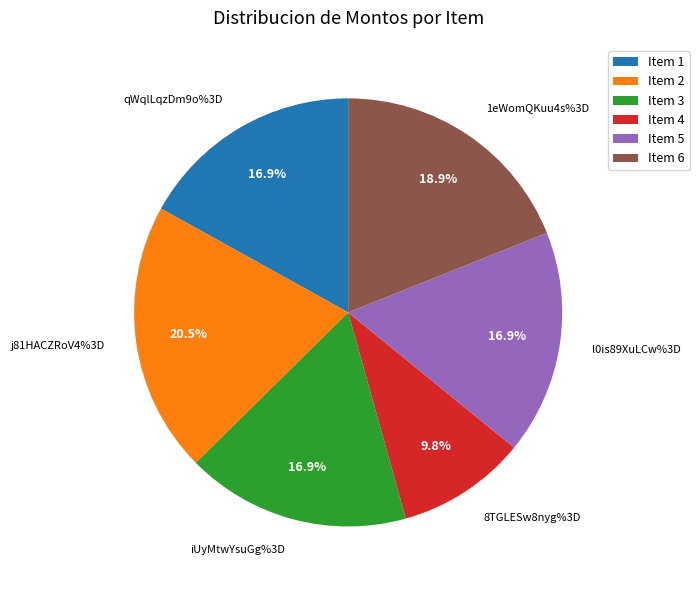

To the nearest percent, what is the combined percentage of iUyMtwYsuGg%3D and 8TGLESw8nyg%3D?

27%